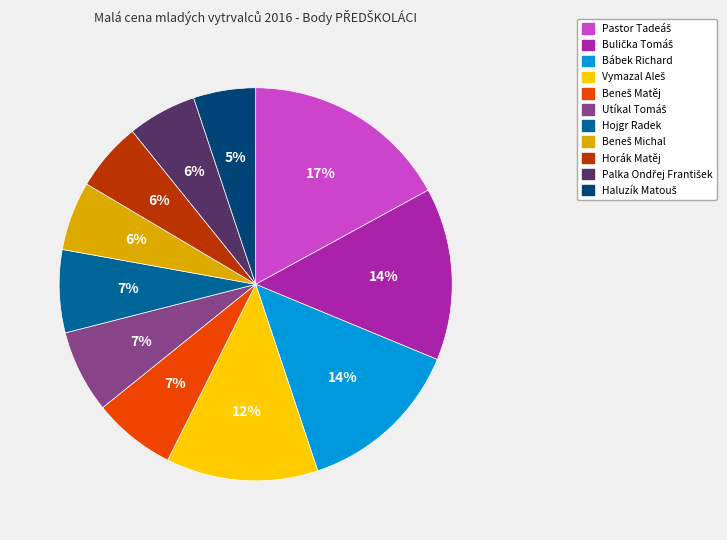

To the nearest percent, what is the average slice percentage?

9%